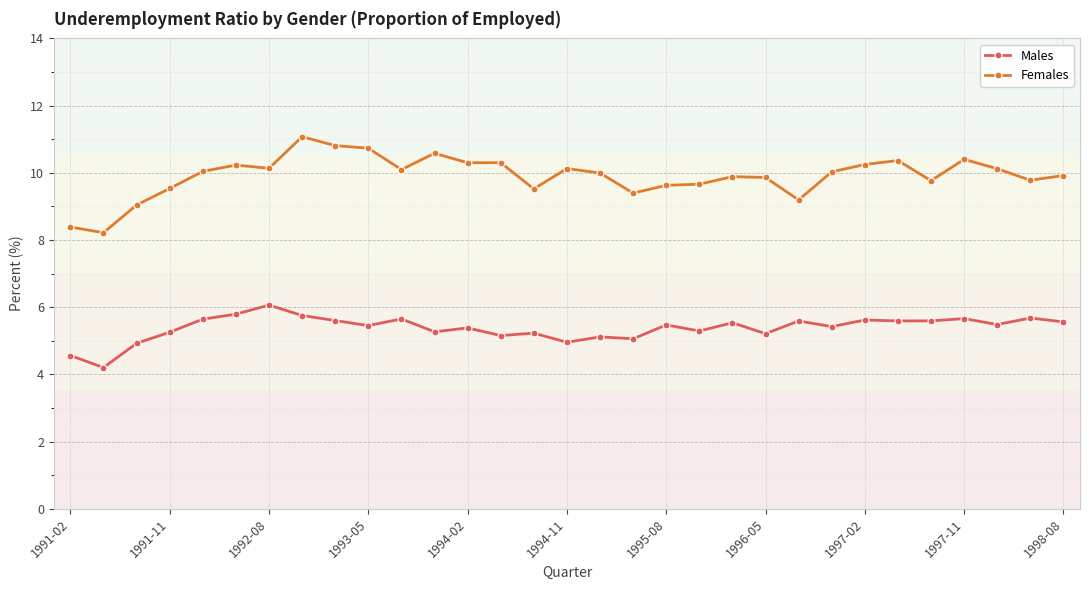

What is the value of the Females point at the 1st from the left?

8.4